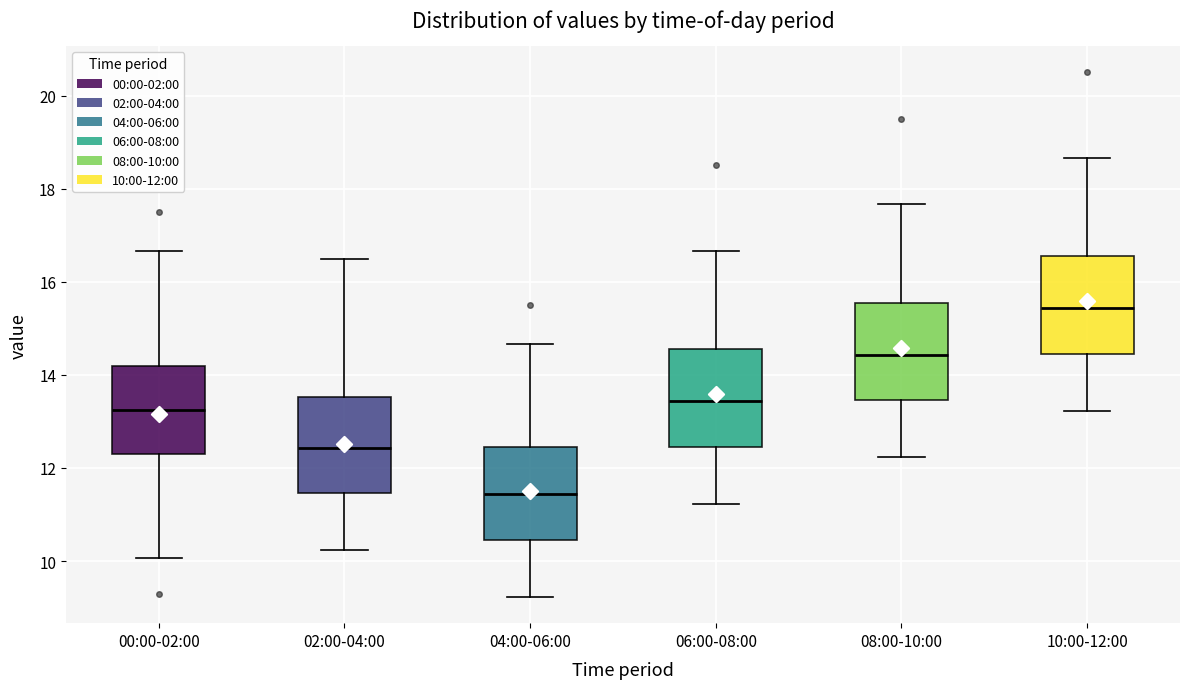

Where does the upper whisker of the box for 06:00-08:00 end on the y-axis? The values are not printed on the chart, so give them approximately, as read against the axis.

16.6